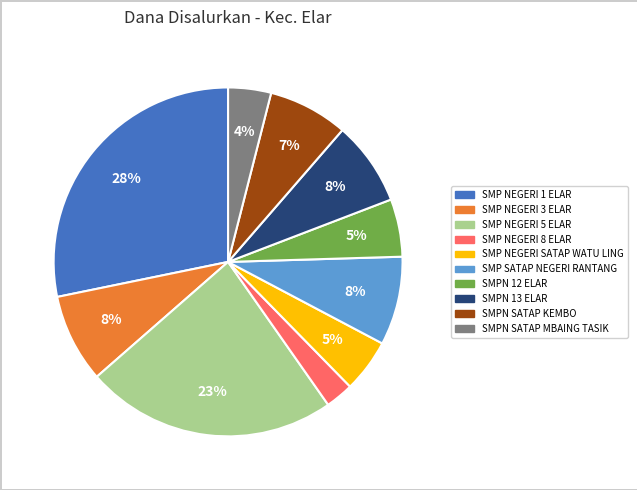

To the nearest percent, what is the difference between the SMP NEGERI SATAP WATU LING and SMP NEGERI 8 ELAR slice percentages?

2%